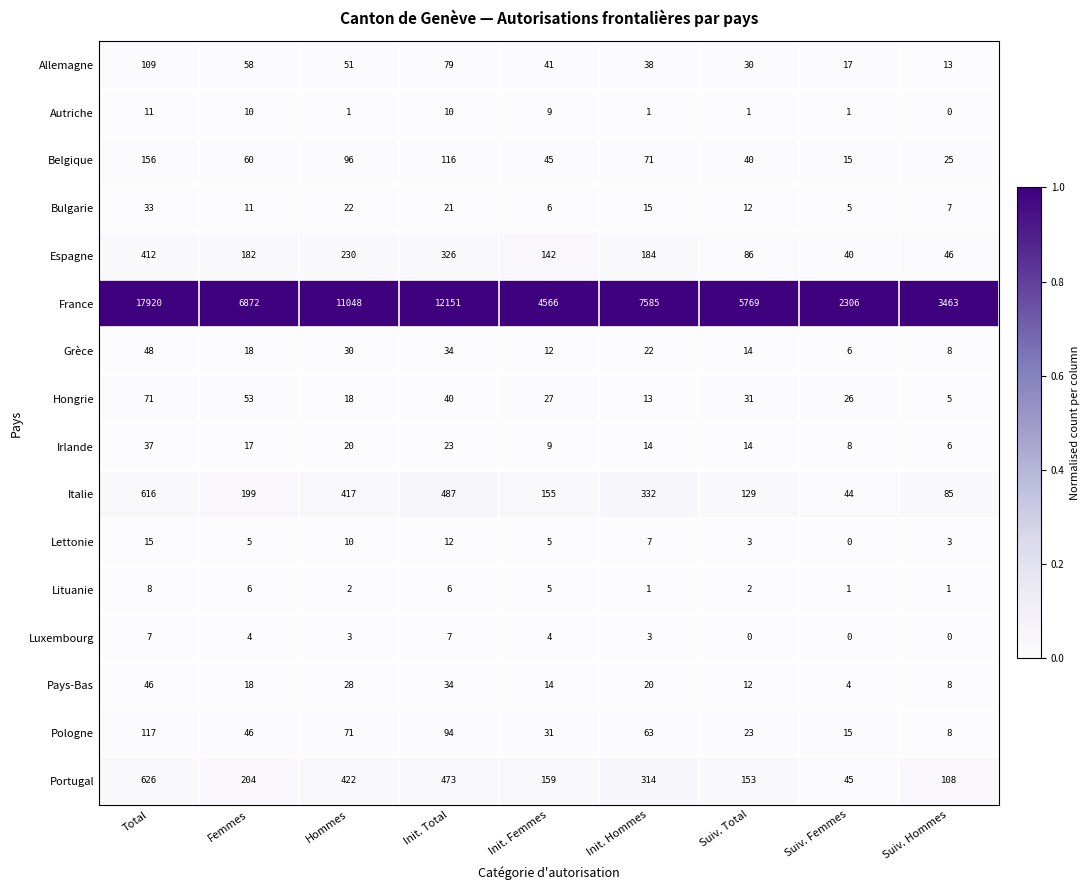

Where does the Espagne series first go above 182?

Total